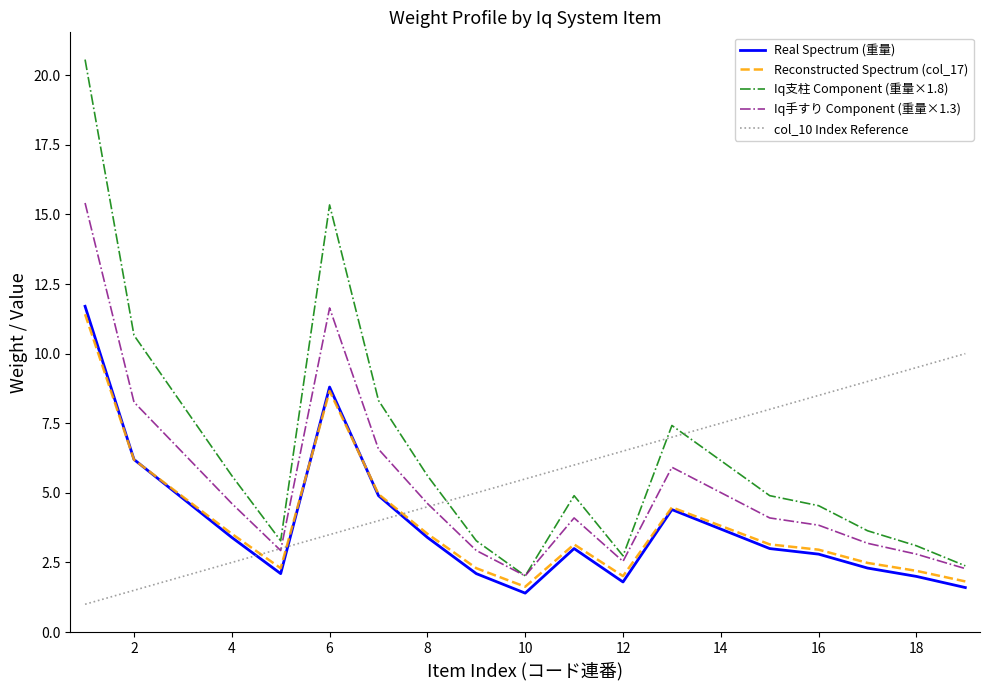

What is the smallest value displayed?

1.0